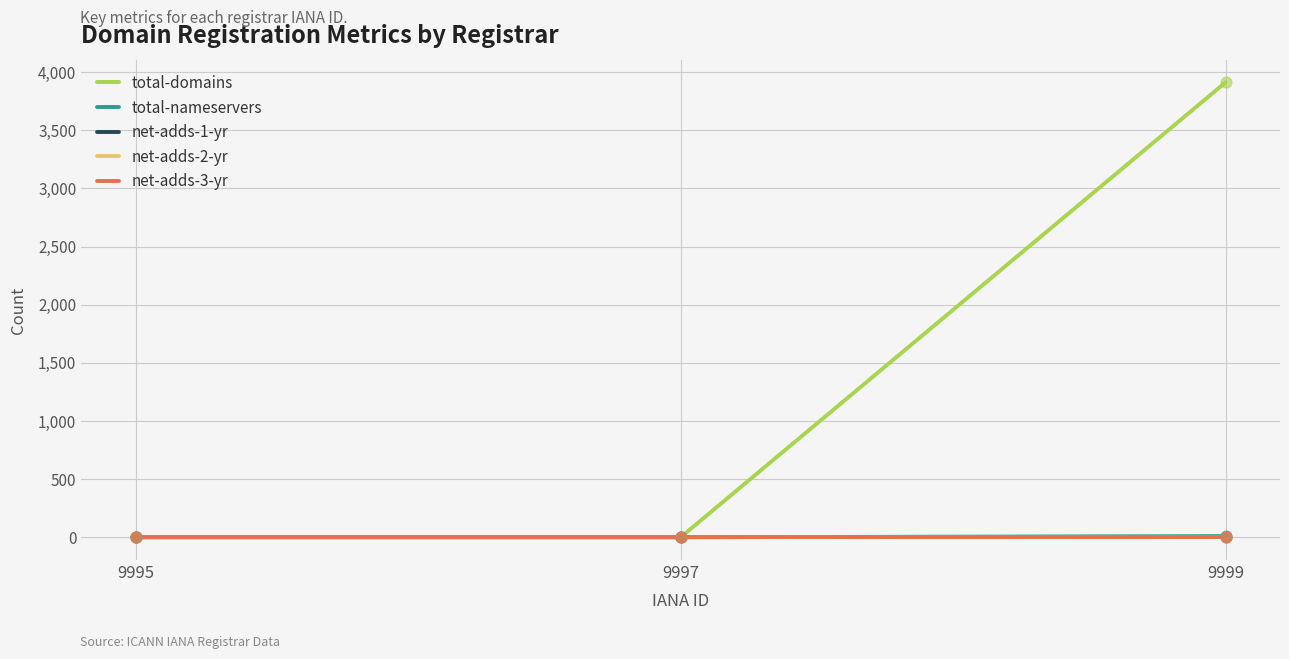

Is the value of net-adds-3-yr at 9995 greater than the value of net-adds-2-yr at 9995?

No